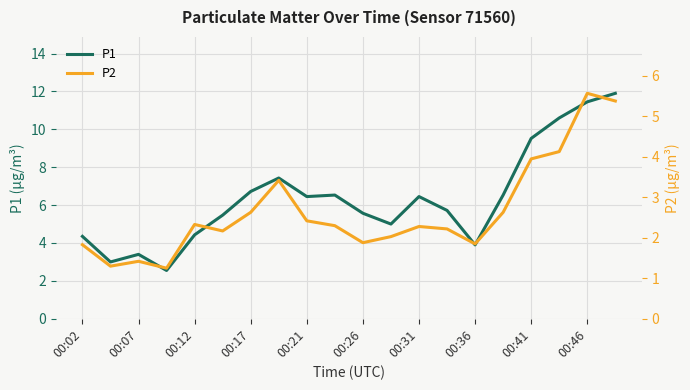

What is the maximum value for P1?

11.9